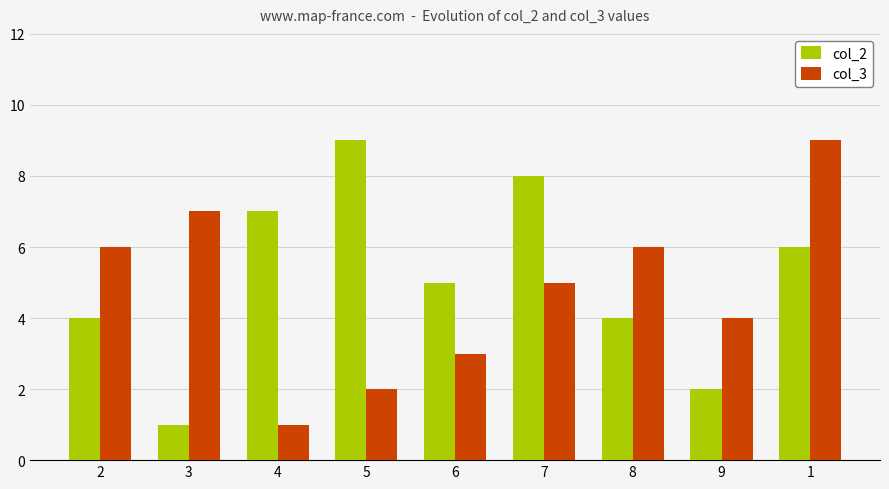

Is it true that col_3 equals 6 at 2?

True